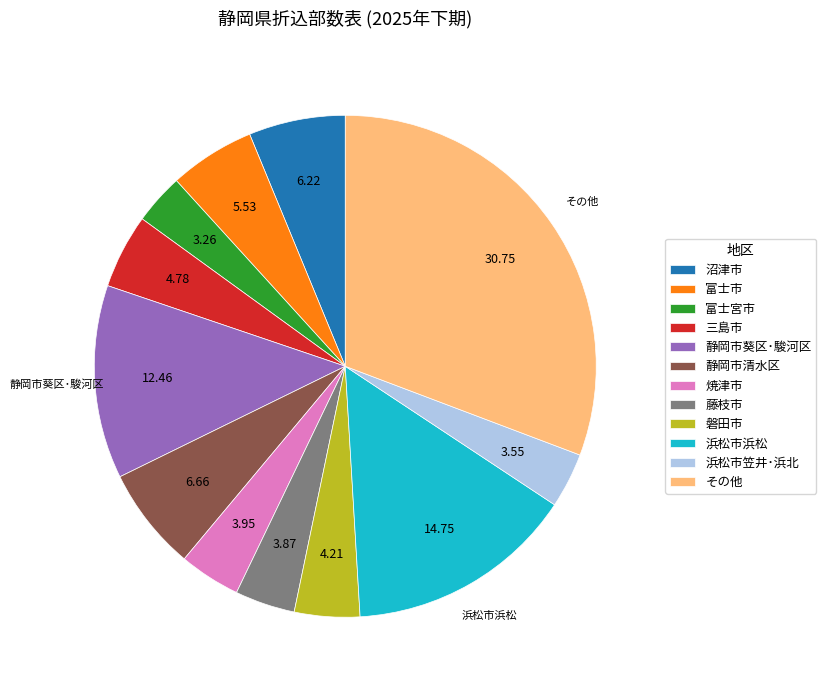

Is there any slice that represents more than half of the pie?

No